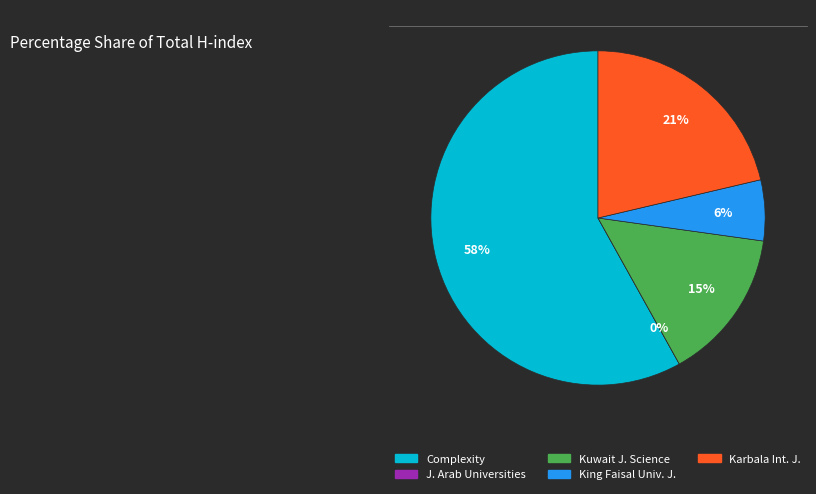

Which category has the smallest portion of the pie?

Journal of the Association of Arab Universities